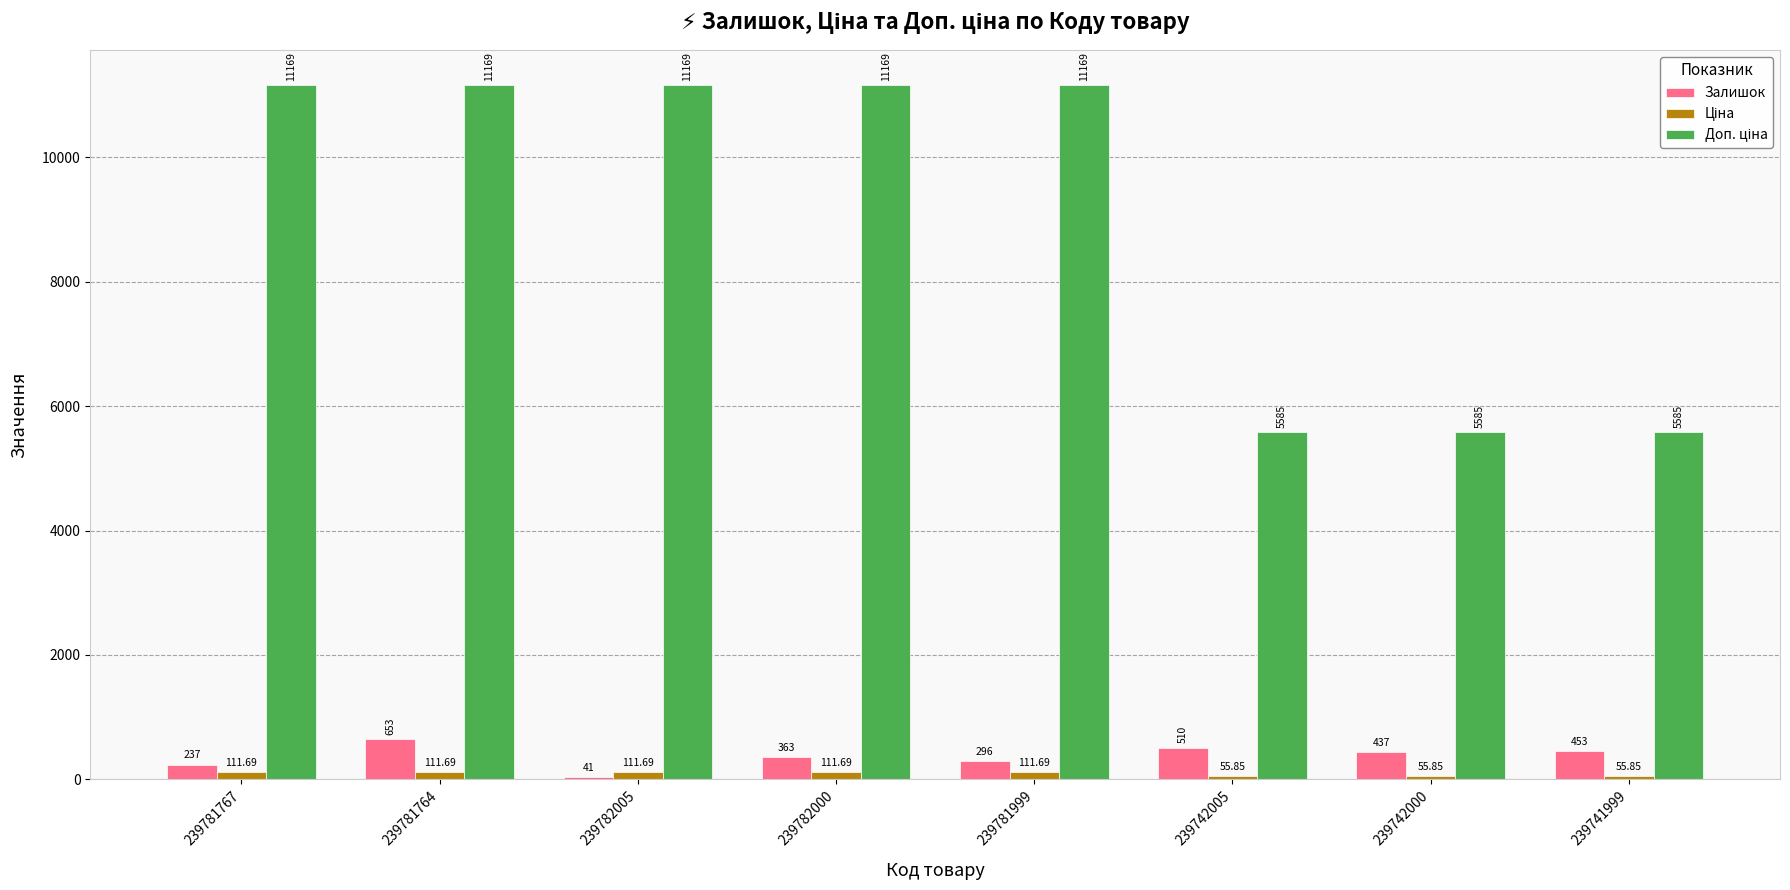

What is the sum of the Залишок values at 239781767 and 239741999?

690.0